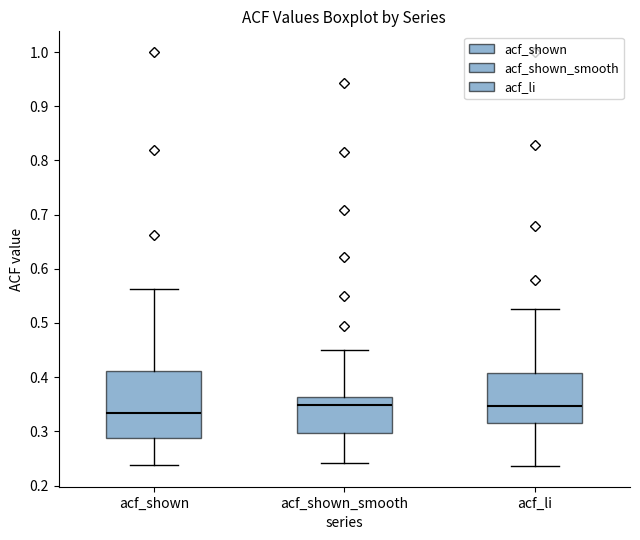

Which box's median line is the lowest?

acf_shown